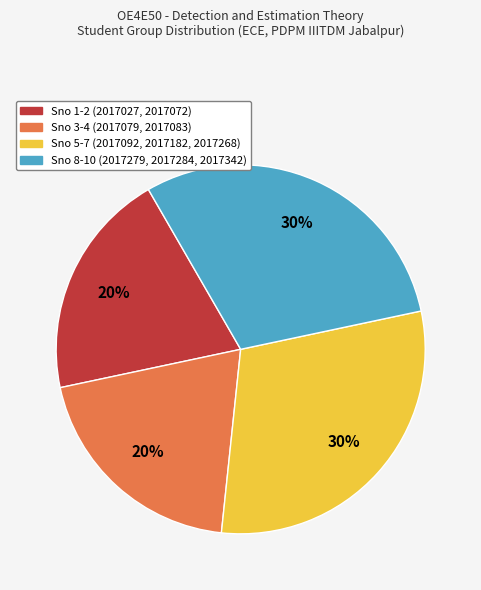

Is the sum of Sno 8-10 (2017279, 2017284, 2017342) and Sno 5-7 (2017092, 2017182, 2017268) greater than half?

Yes